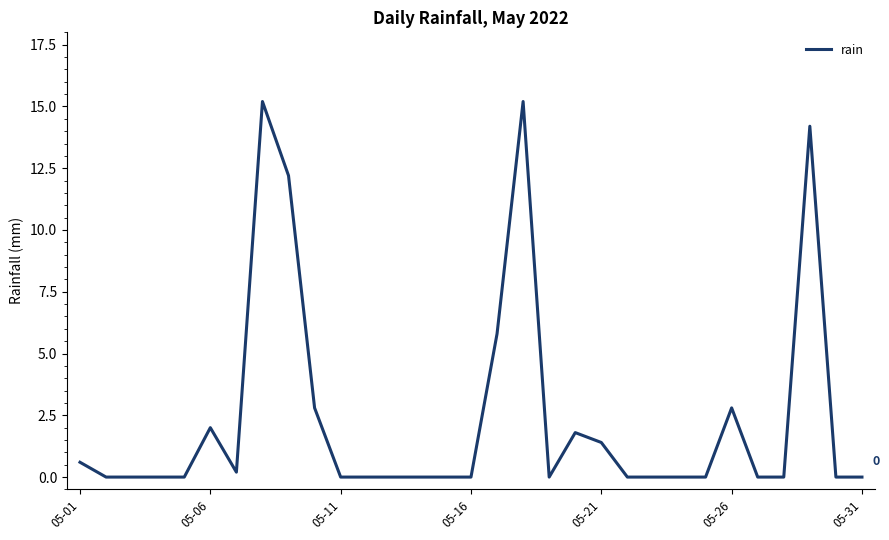

What is the maximum value shown in the chart?

15.2